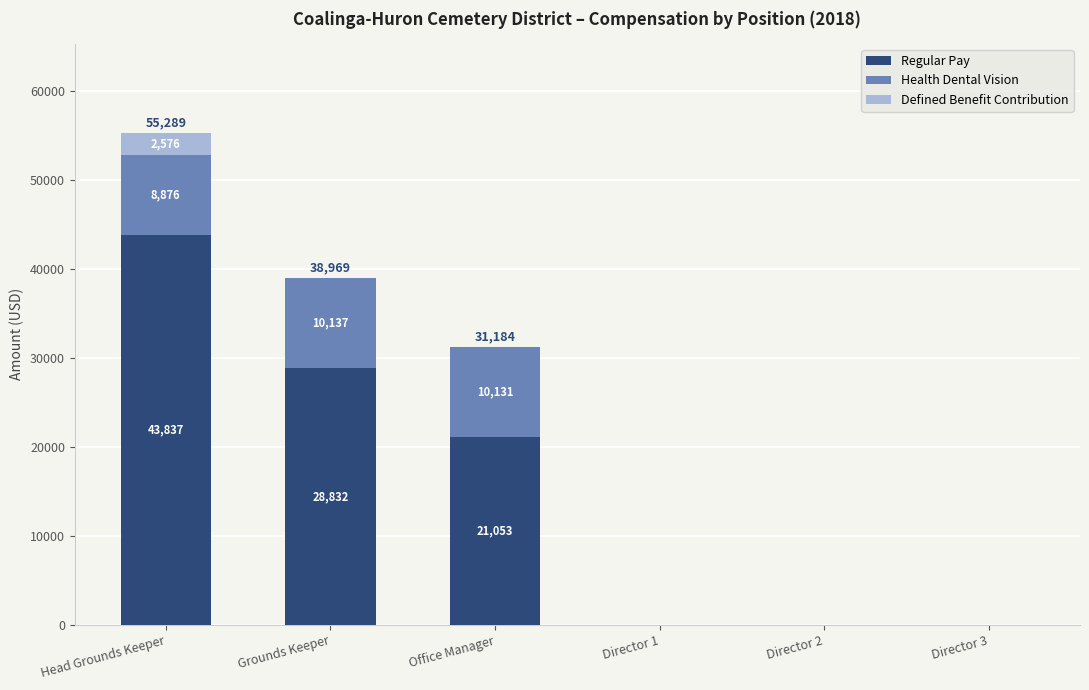

How many data points does each series have?

6